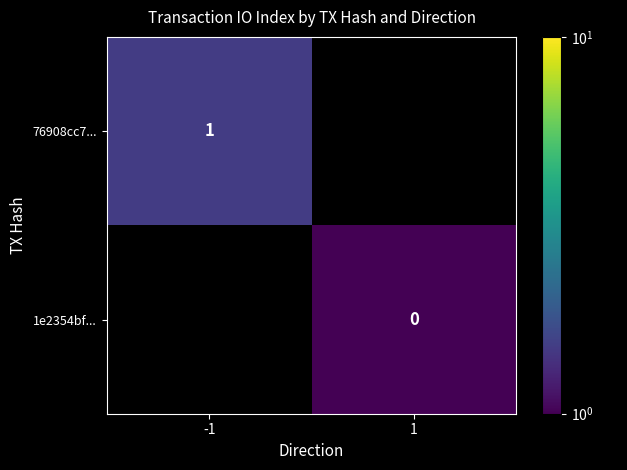

The value of 76908cc7... at -1 is 0.3. True or false?

False